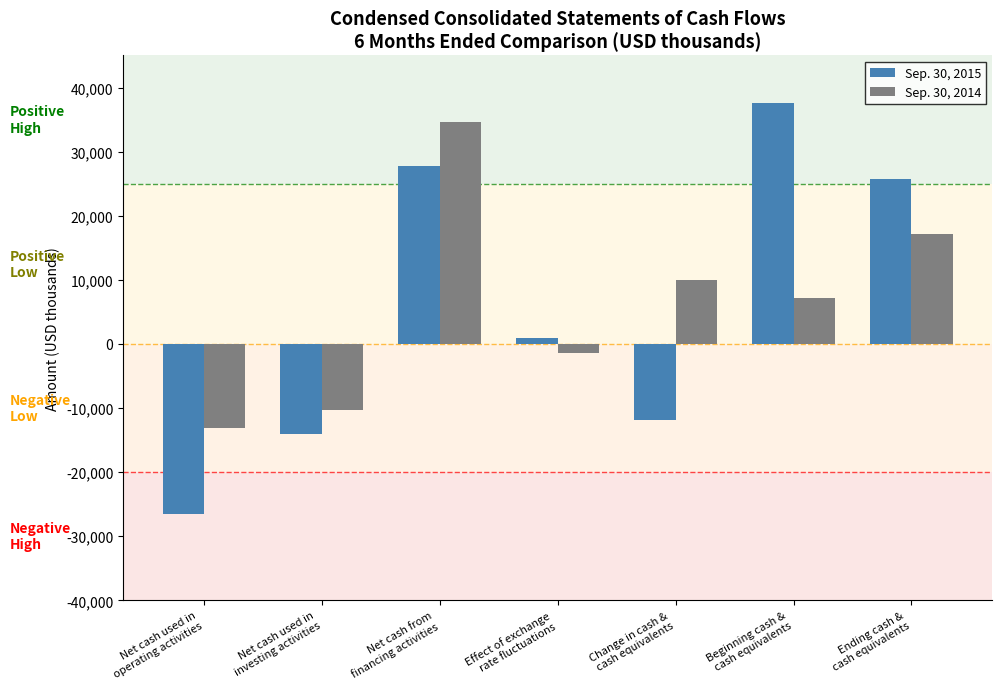

What is the greatest value displayed?

37525